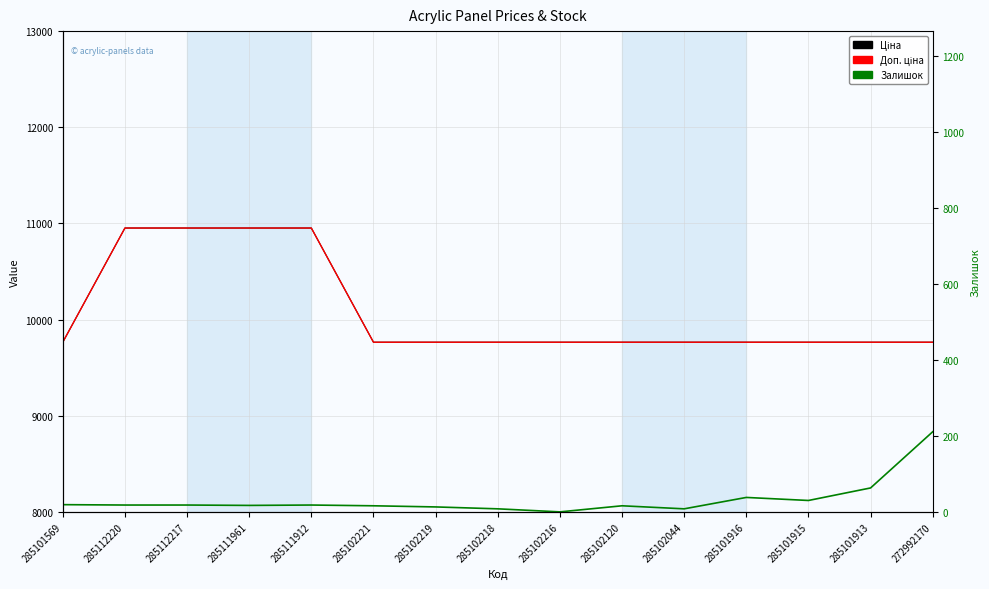

Reading left to right, transcribe all the data shown in this chart.

Ціна: 285101569=9764.4	285112220=10952.0	285112217=10952.0	285111961=10952.0	285111912=10952.0	285102221=9764.4	285102219=9764.4	285102218=9764.4	285102216=9764.4	285102120=9764.4	285102044=9764.4	285101916=9764.4	285101915=9764.4	285101913=9764.4	272992170=9764.4
Доп. ціна: 285101569=9764.4	285112220=10952.0	285112217=10952.0	285111961=10952.0	285111912=10952.0	285102221=9764.4	285102219=9764.4	285102218=9764.4	285102216=9764.4	285102120=9764.4	285102044=9764.4	285101916=9764.4	285101915=9764.4	285101913=9764.4	272992170=9764.4
Залишок: 285101569=19.0	285112220=18.0	285112217=18.0	285111961=17.0	285111912=18.0	285102221=16.0	285102219=13.0	285102218=8.0	285102216=0.0	285102120=16.0	285102044=8.0	285101916=38.0	285101915=30.0	285101913=63.0	272992170=211.0